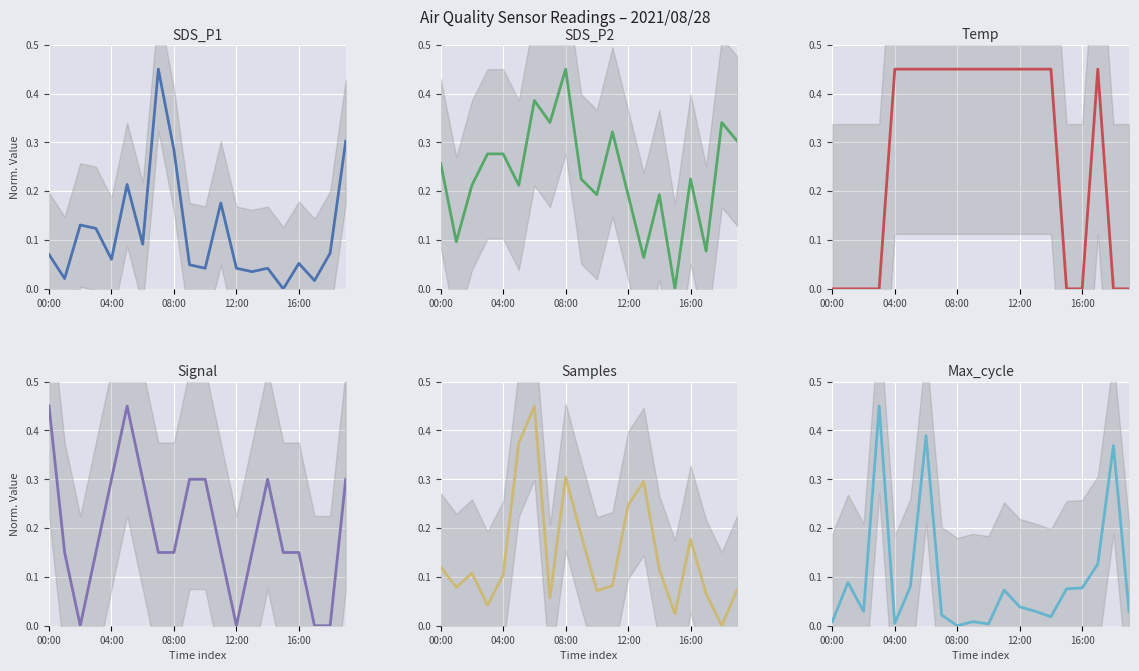

What is the difference between the highest and lowest values at 6?

0.4